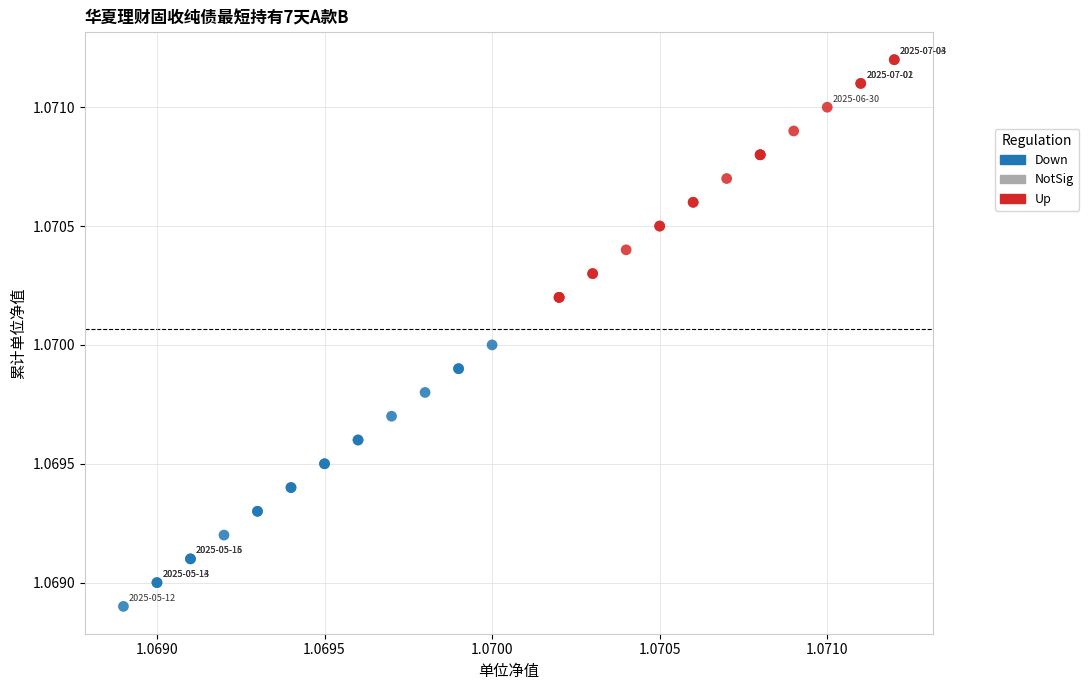

Which series contains the lowest Y value?

Down